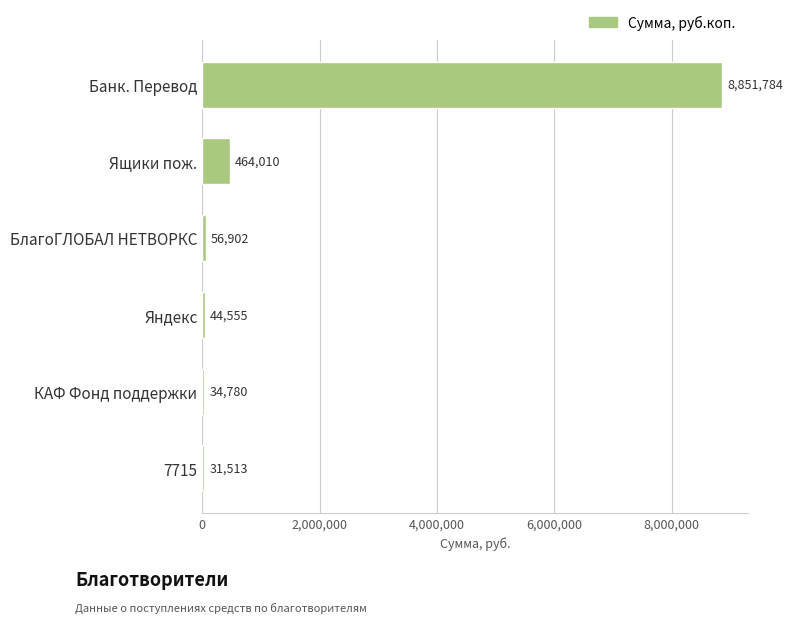

What is the sum of all values?

9483544.2